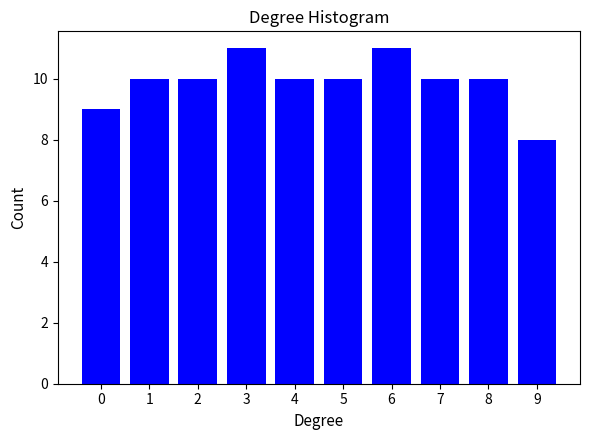

Reading right to left, list all the values displayed in this chart.

8	10	10	11	10	10	11	10	10	9